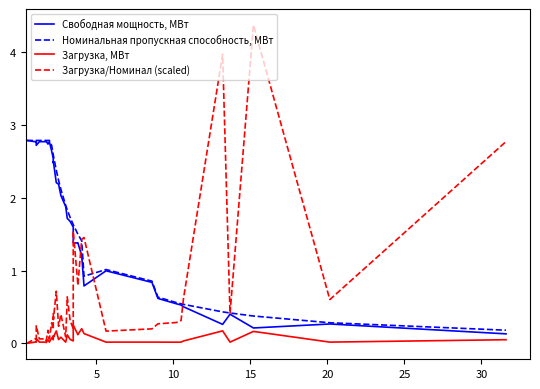

Is the value of Загрузка, МВт at 13 greater than the value of Свободная мощность, МВт at 5?

No